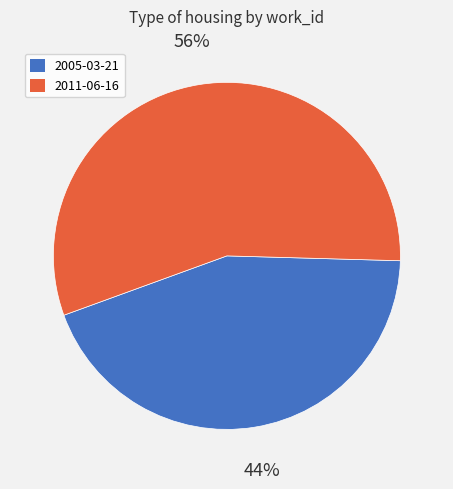

Which has a higher value, 2005-03-21 or 2011-06-16?

2011-06-16